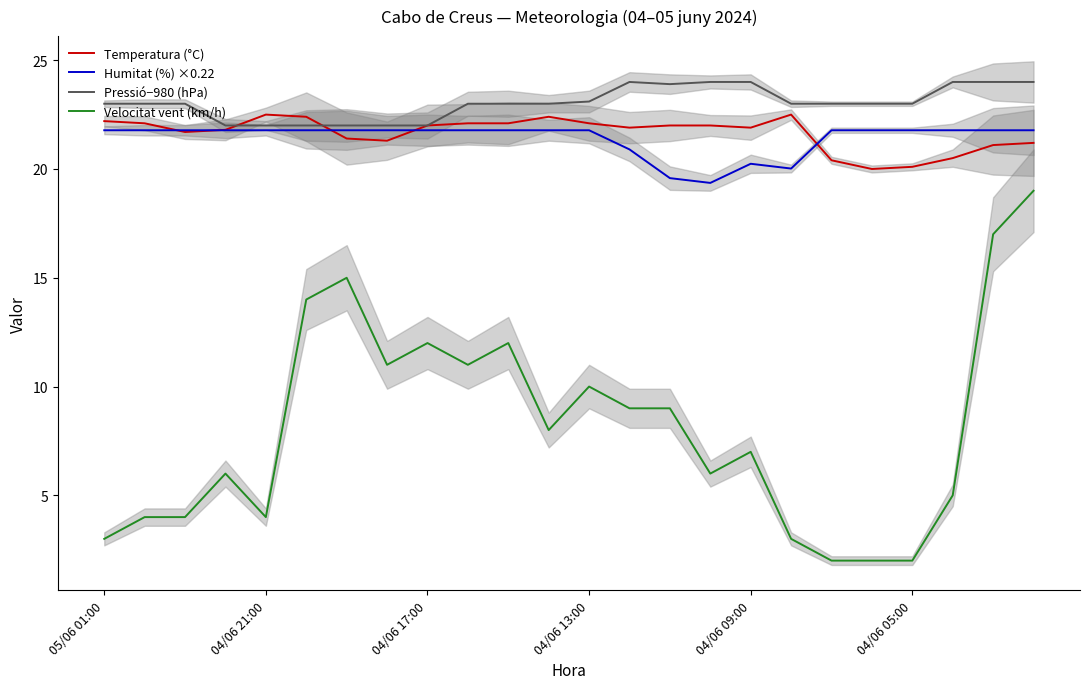

The value of Temperatura (°C) at 04/06 17:00 is 22.0. True or false?

True